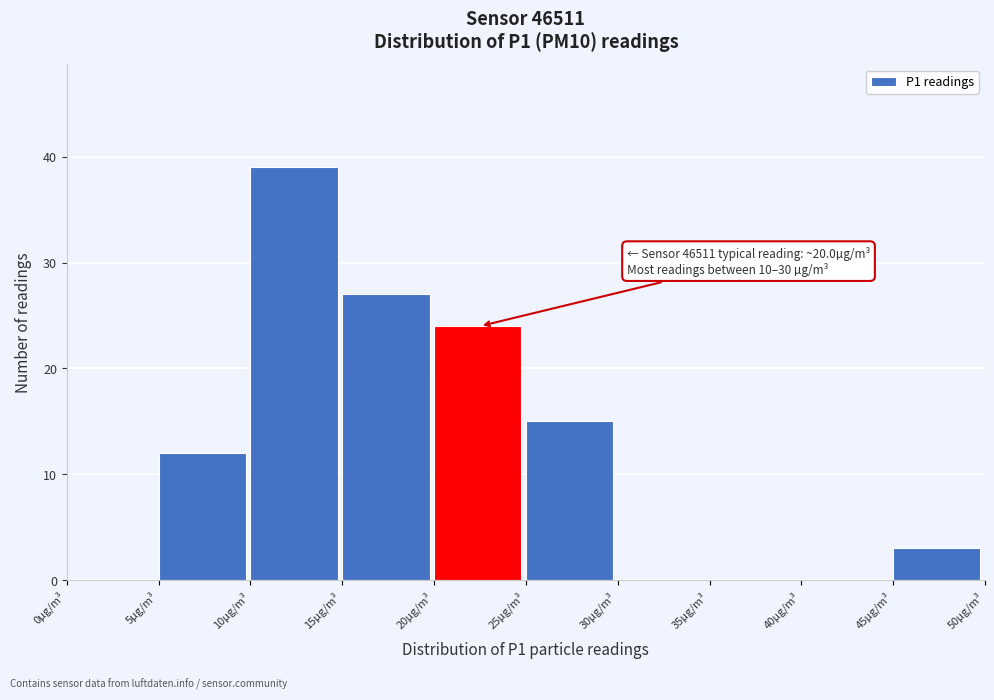

Over which range of the x-axis is the bar tallest?

10 to 15